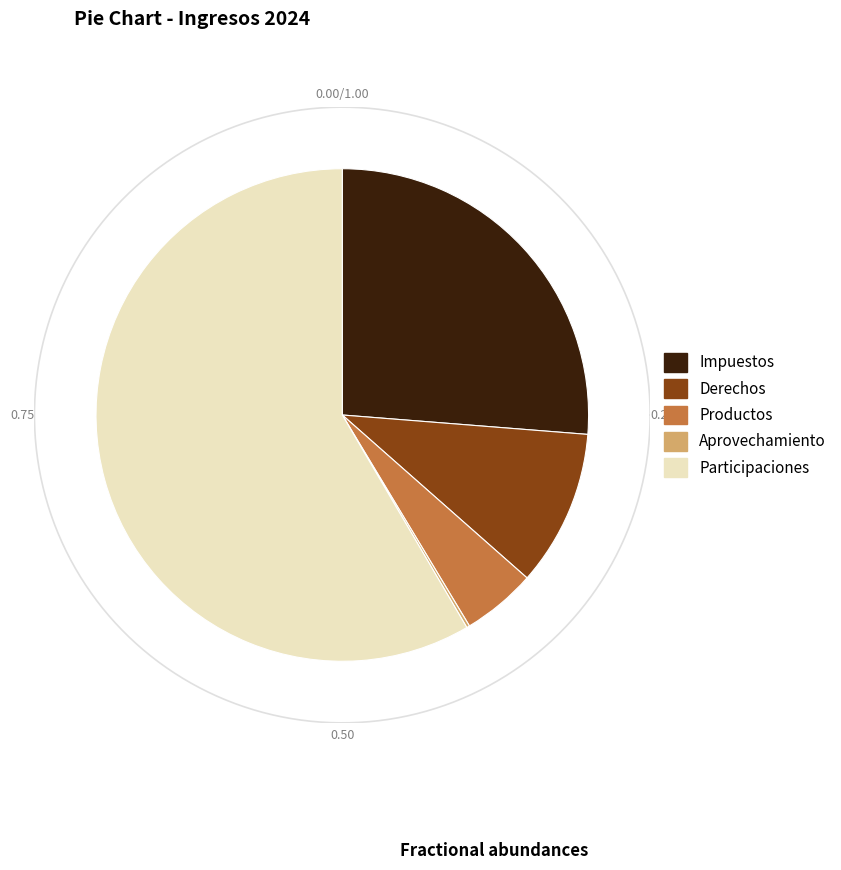

What is the largest slice in the pie chart?

Participaciones